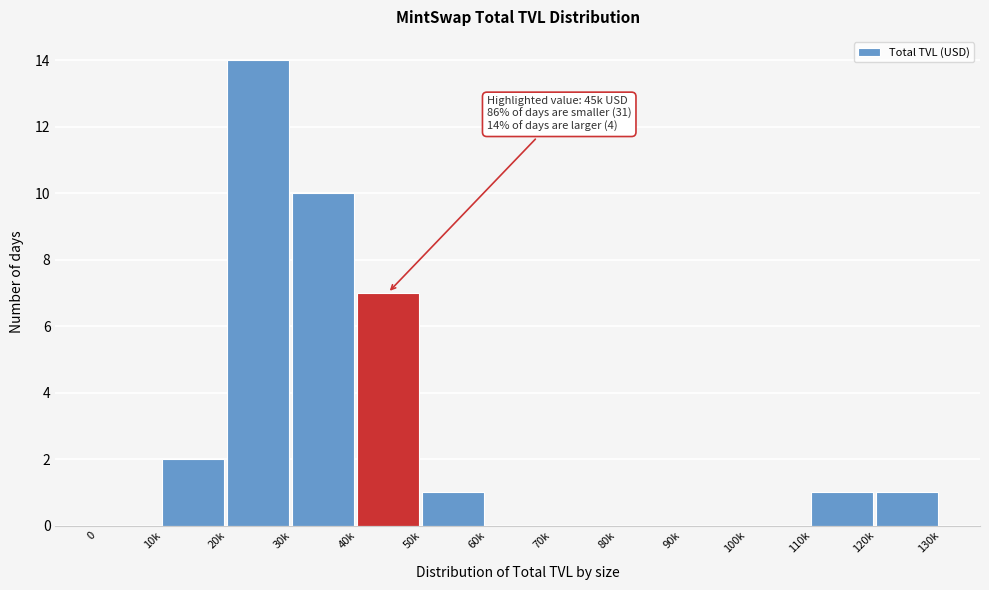

Reading right to left, transcribe all the data shown in this chart.

120k=1	110k=1	100k=0	90k=0	80k=0	70k=0	60k=0	50k=1	40k=7	30k=10	20k=14	10k=2	0=0